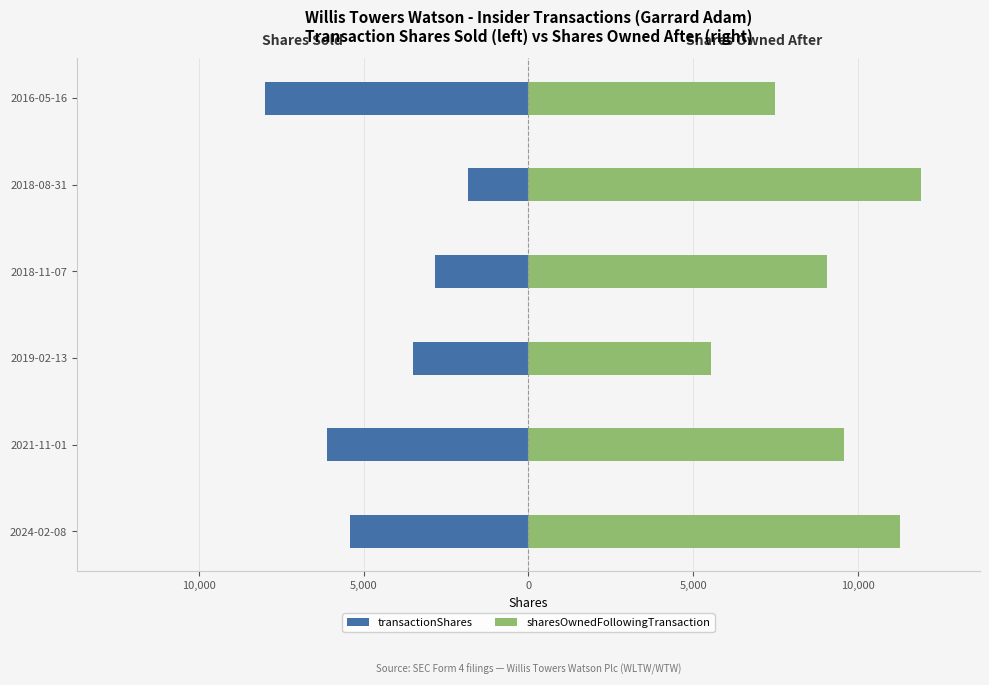

What is the value of the transactionShares bar at the 2nd from the left?

-6110